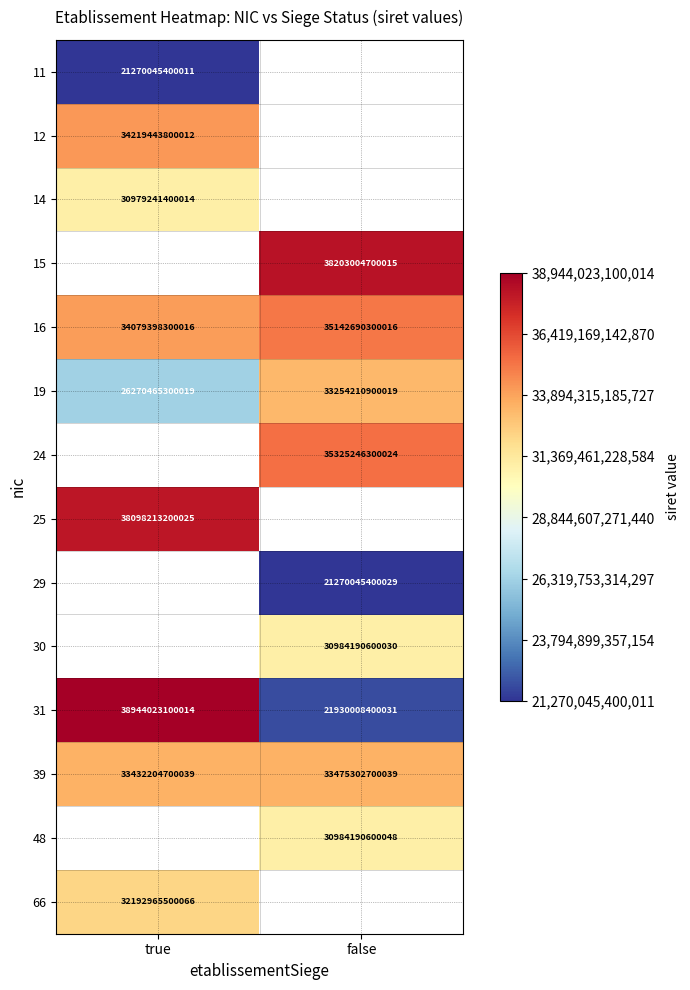

Is the value of 39 at true greater than the value of 29 at false?

Yes